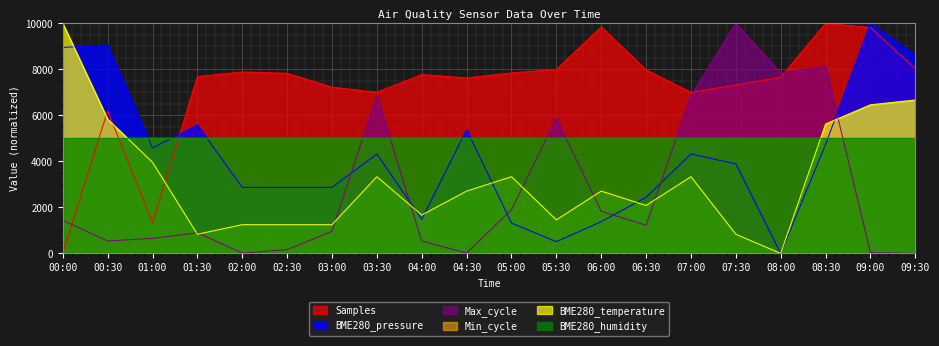

What value does the Max_cycle series have at 03:00?

964.1